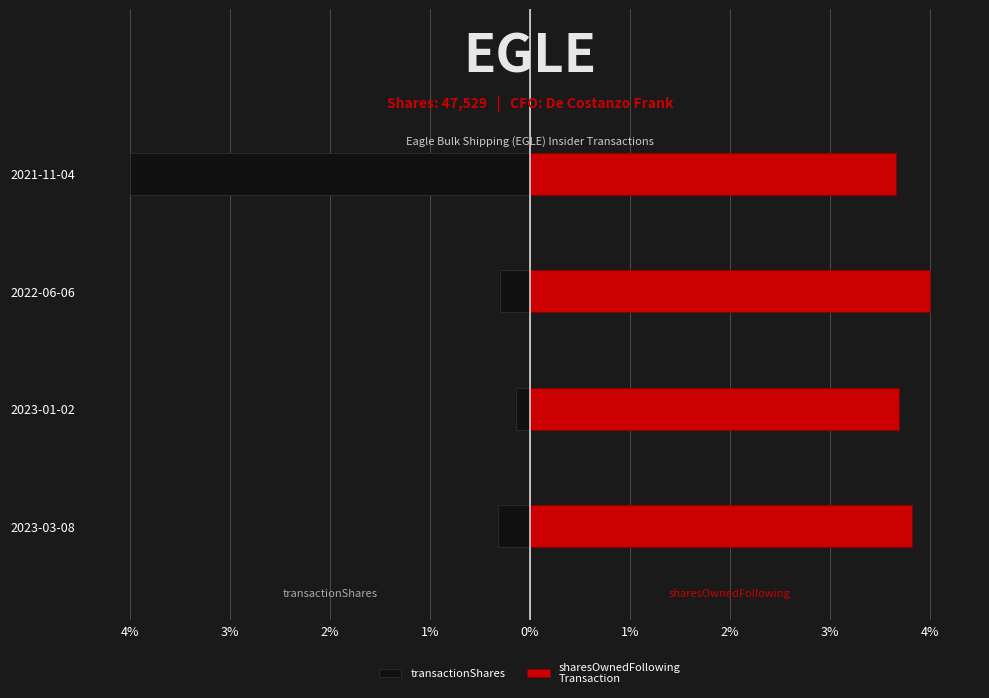

Reading left to right, transcribe all the data shown in this chart.

transactionShares: -0.3	-0.1	-0.3	-4.0
sharesOwnedFollowing
Transaction: 3.8	3.7	4.0	3.7